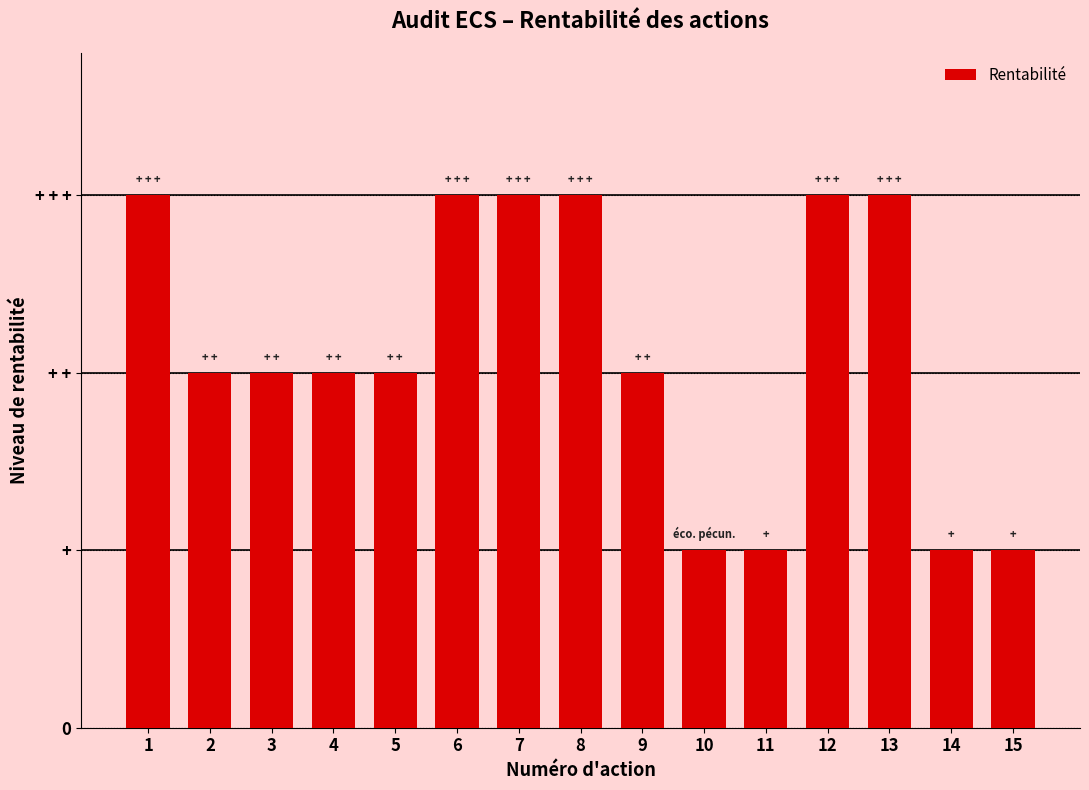

What is the sum of all values?

32